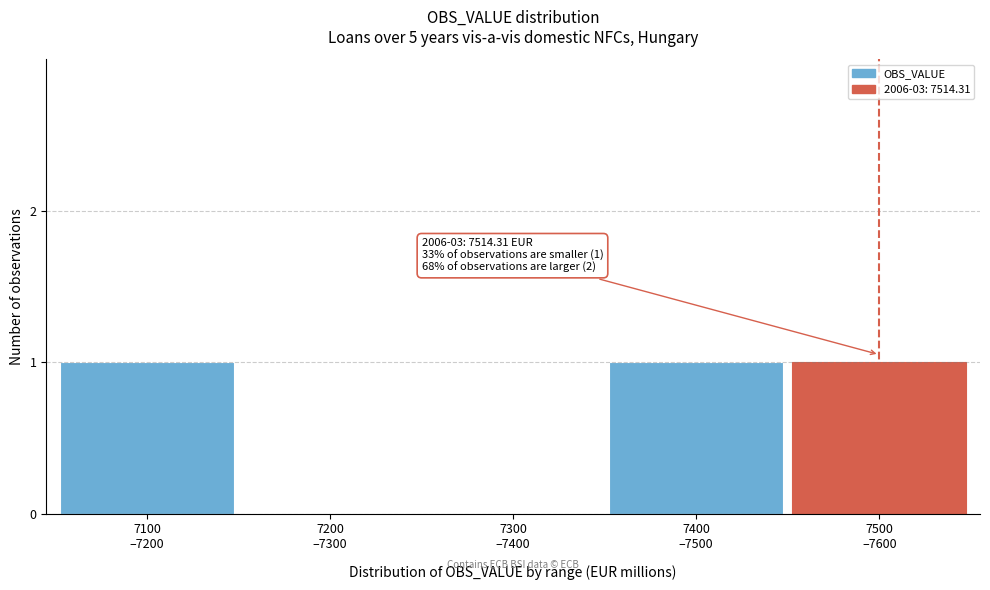

How many data points does each series have?

5